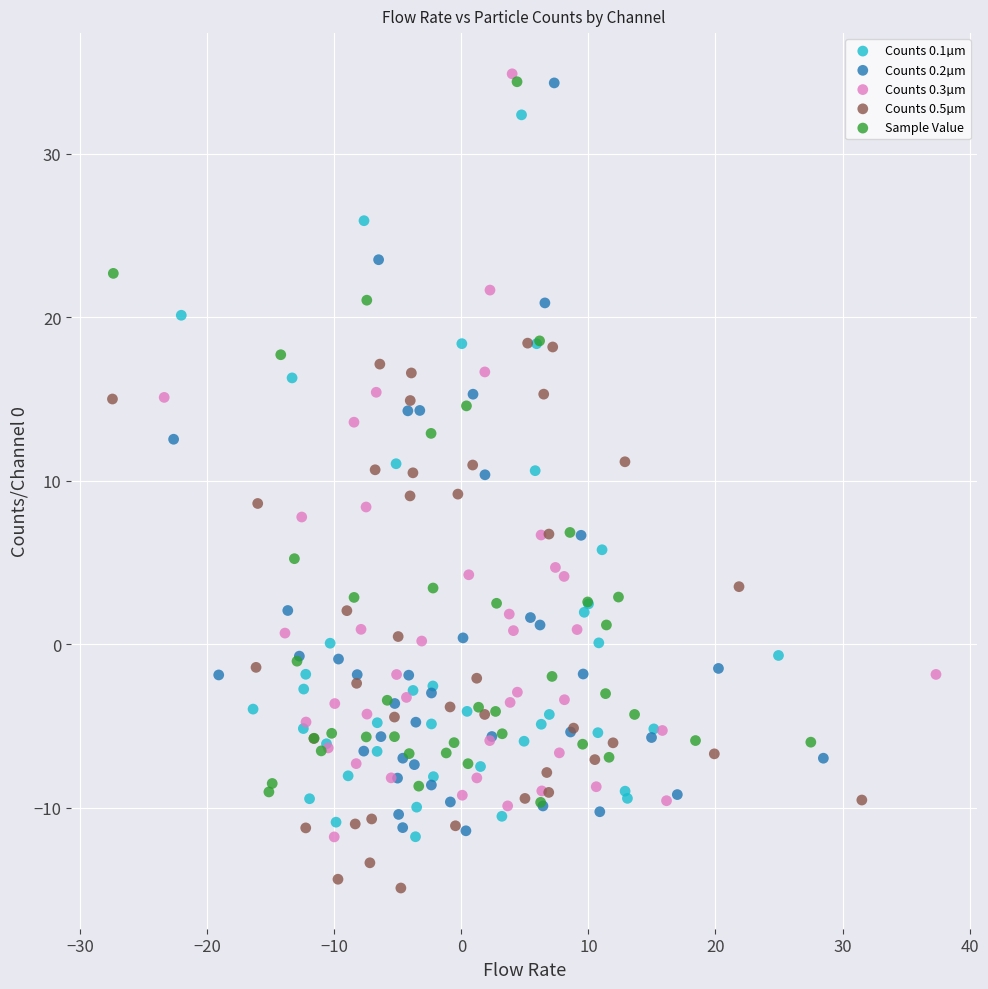

Which series reaches the maximum Y coordinate?

Counts 0.3µm